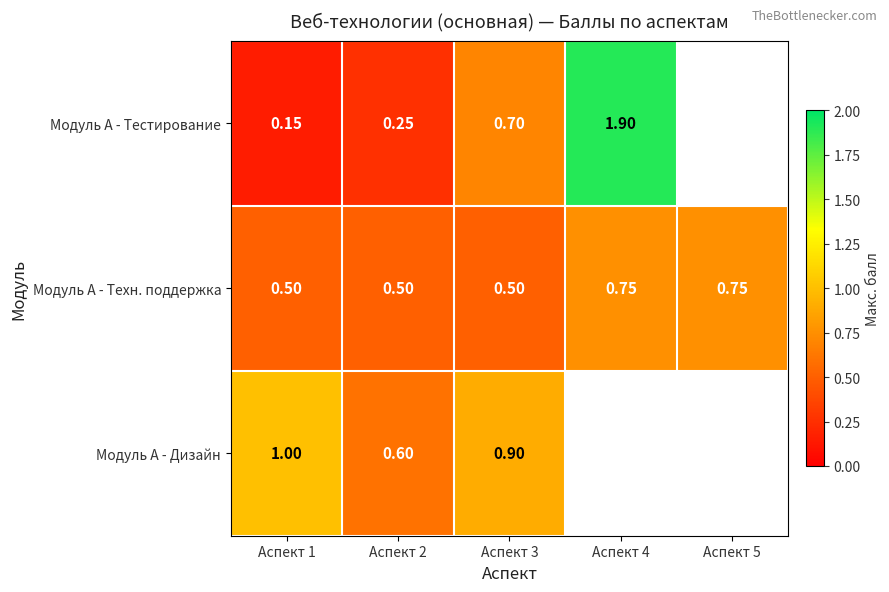

How many data points does each series have?

5